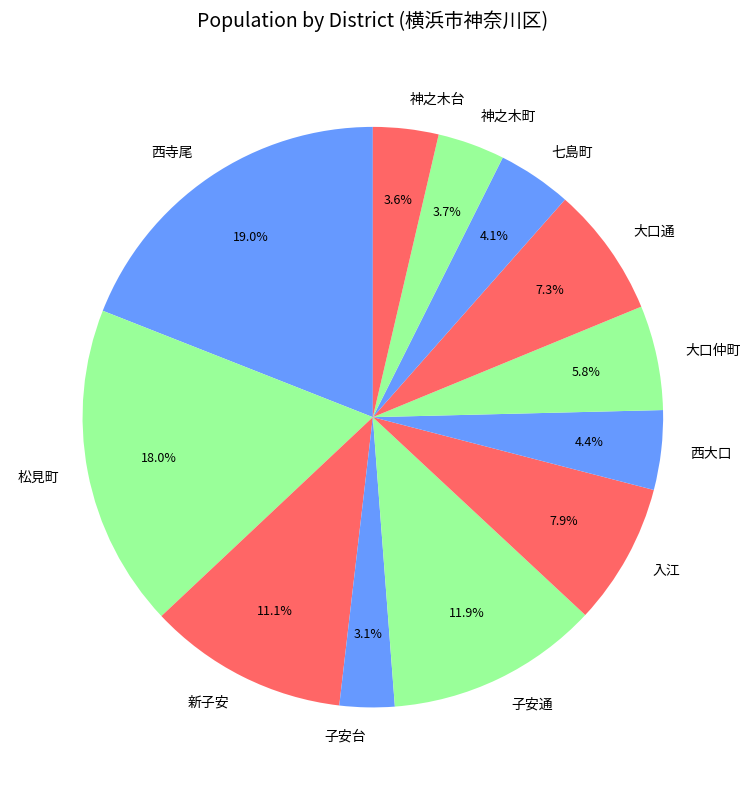

To the nearest percent, what is the difference between the 新子安 and 西寺尾 slice percentages?

8%